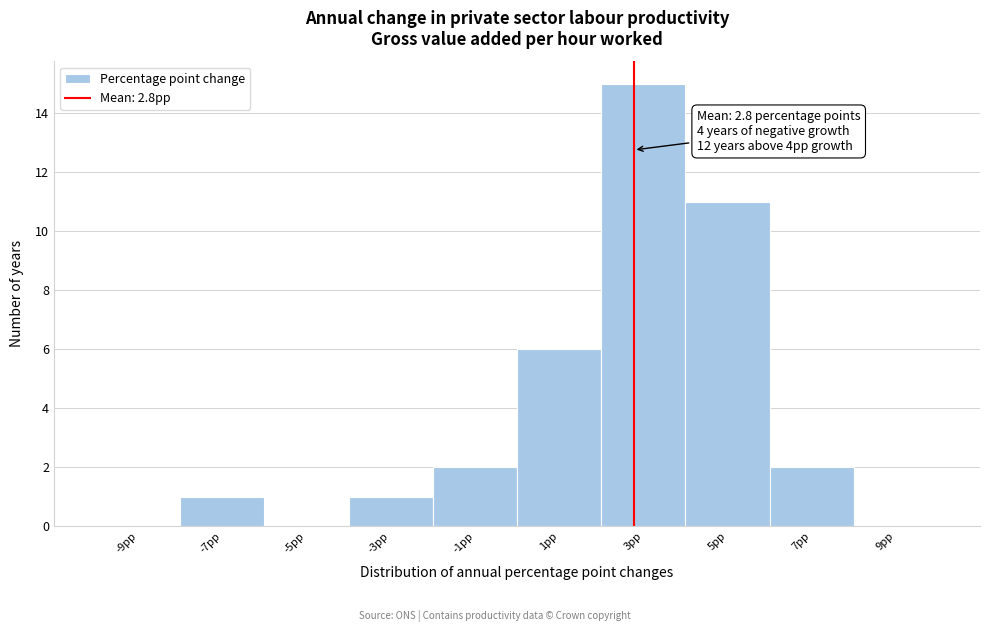

Over which range of the x-axis is the bar tallest?

2 to 4